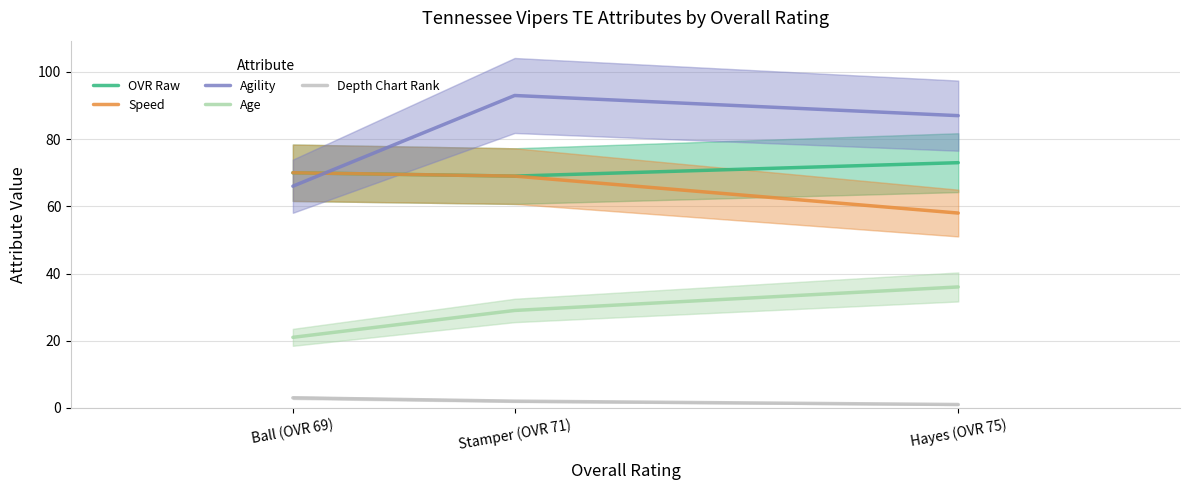

At Ball (OVR 69), list the series in order from largest to smallest.

OVR Raw, Speed, Agility, Age, Depth Chart Rank